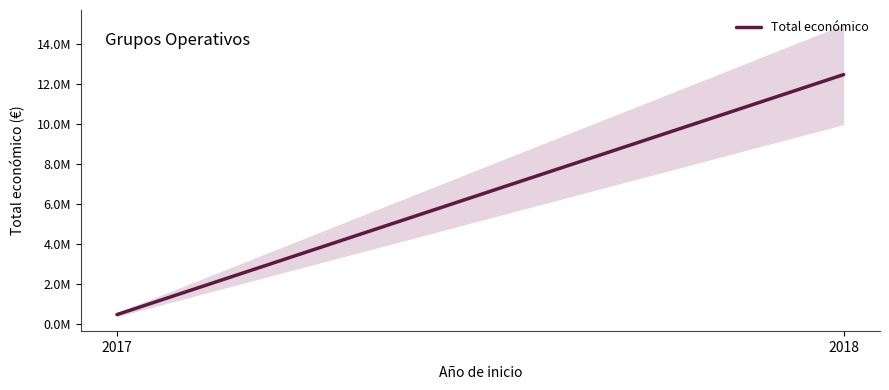

Rank the categories by value from lowest to highest.

2017, 2018